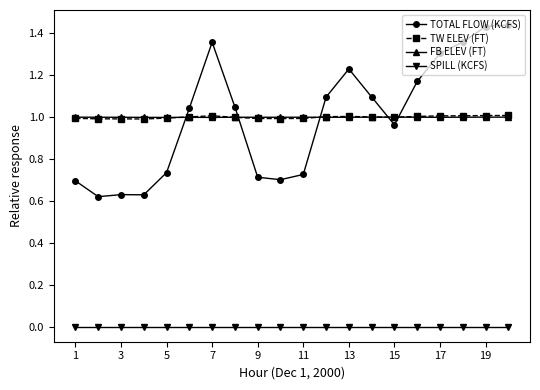

True or false: FB ELEV (FT) and TOTAL FLOW (KCFS) intersect in this chart.

True